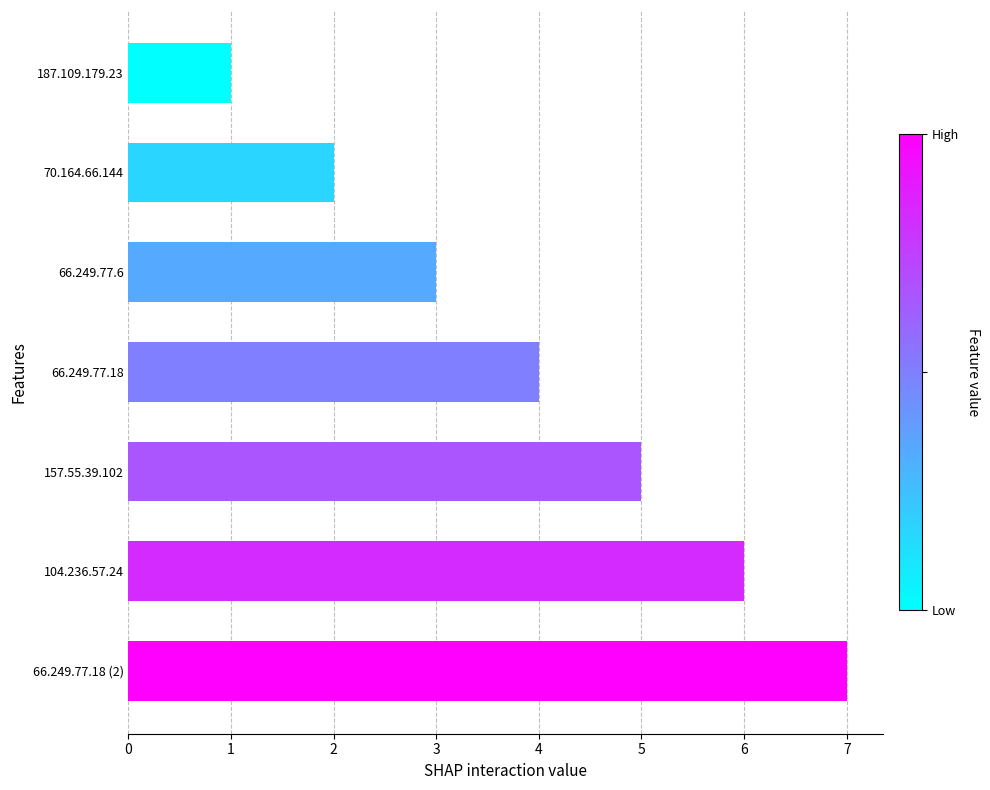

Approximately how many times larger is the value at 70.164.66.144 compared to 66.249.77.6?

0.7